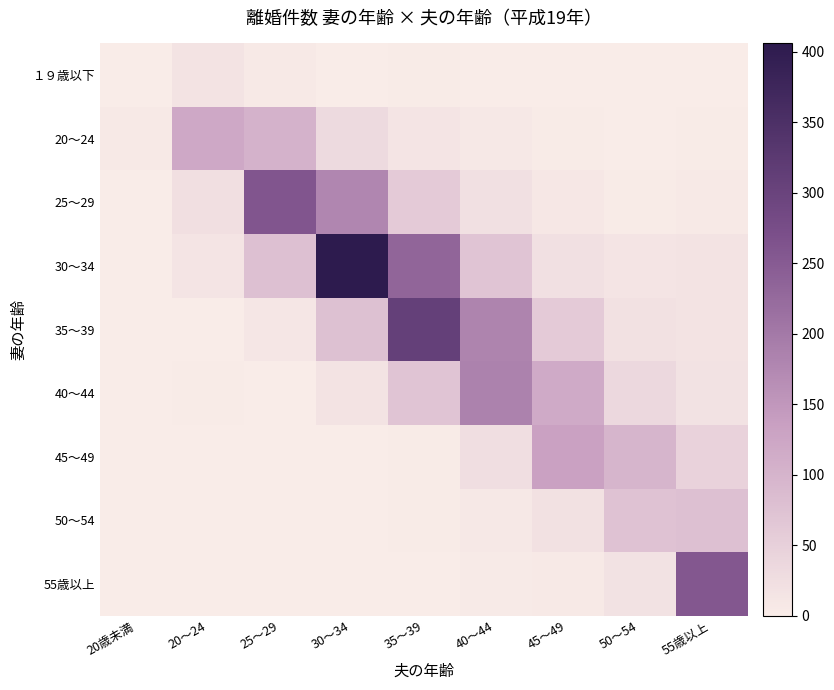

At which category is the sum across all series the highest?

30～34